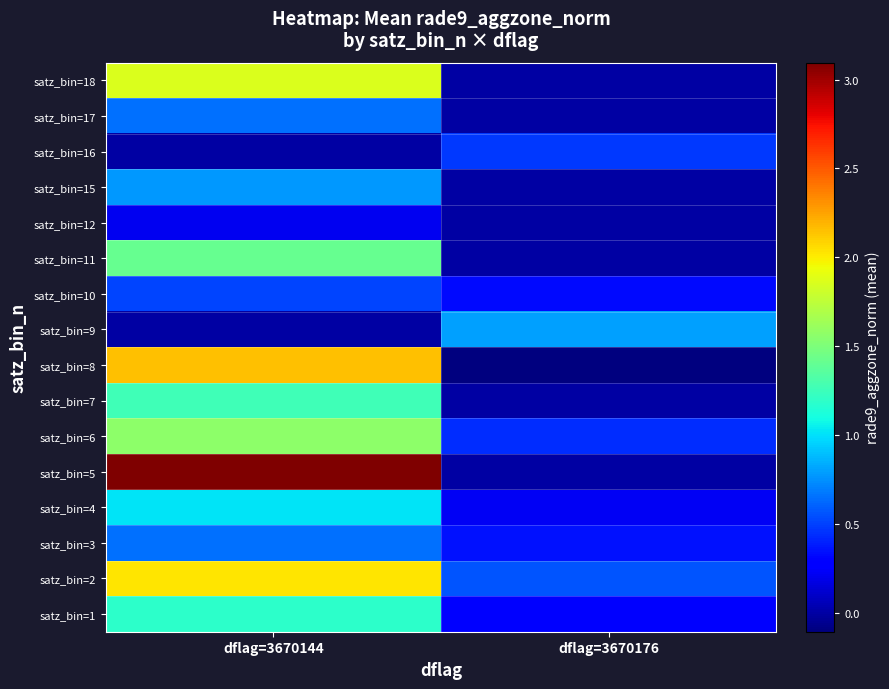

What is the total value across all series at dflag=3670176?

3.4